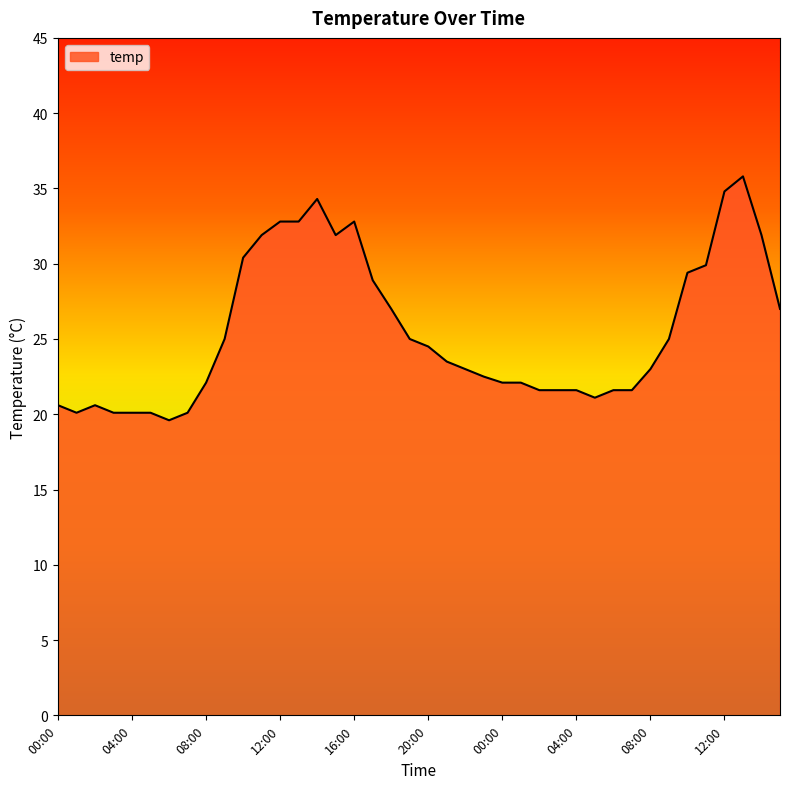

What is the minimum value shown in the chart?

19.6